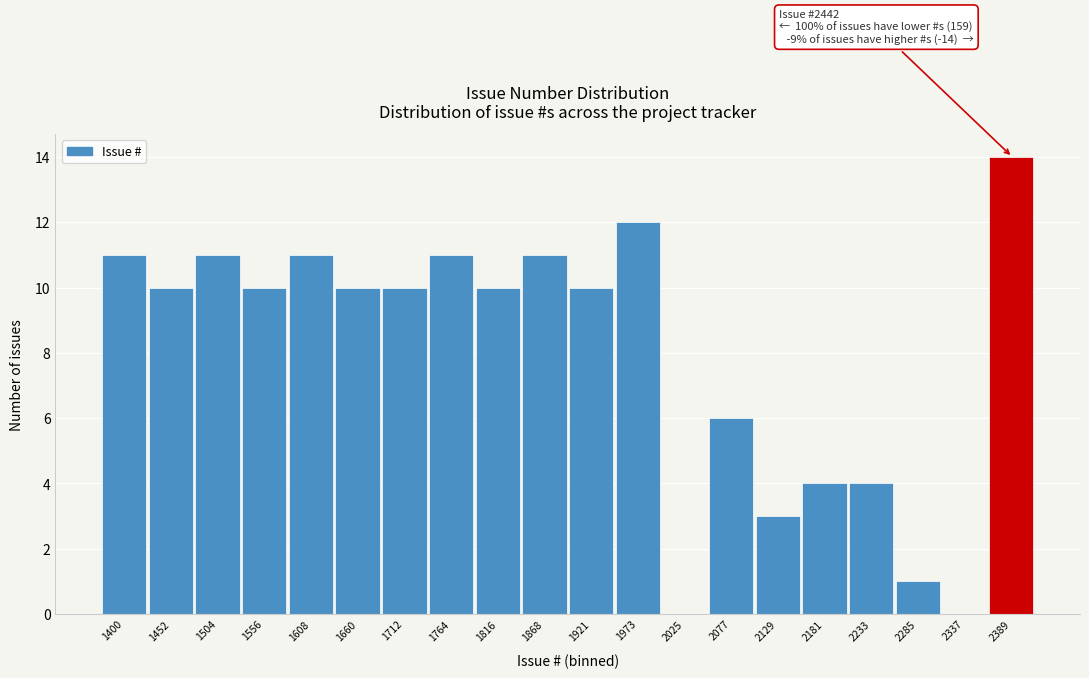

Reading left to right, list all the values displayed in this chart.

1400=11	1452=10	1504=11	1556=10	1608=11	1660=10	1712=10	1764=11	1816=10	1868=11	1921=10	1973=12	2025=0	2077=6	2129=3	2181=4	2233=4	2285=1	2337=0	2389=14